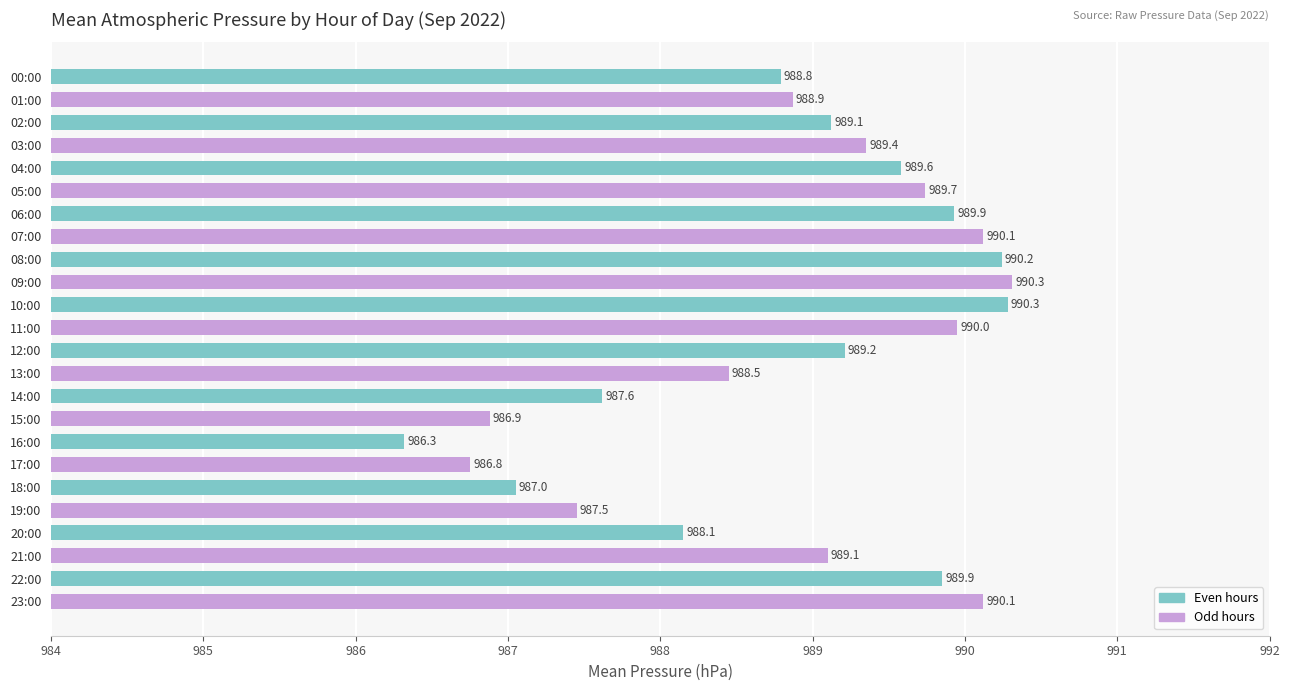

Approximately how many times larger is the value at 19:00 compared to 14:00?

1.0